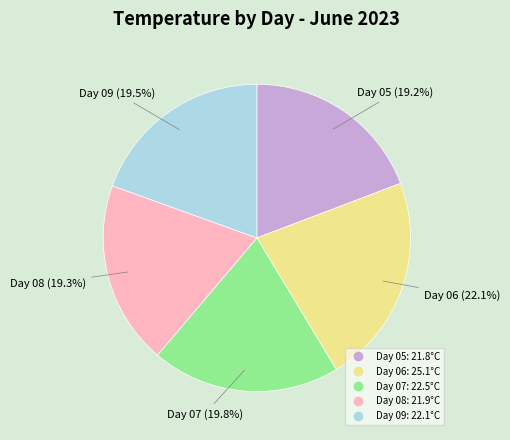

To the nearest percent, what is the average slice percentage?

20%